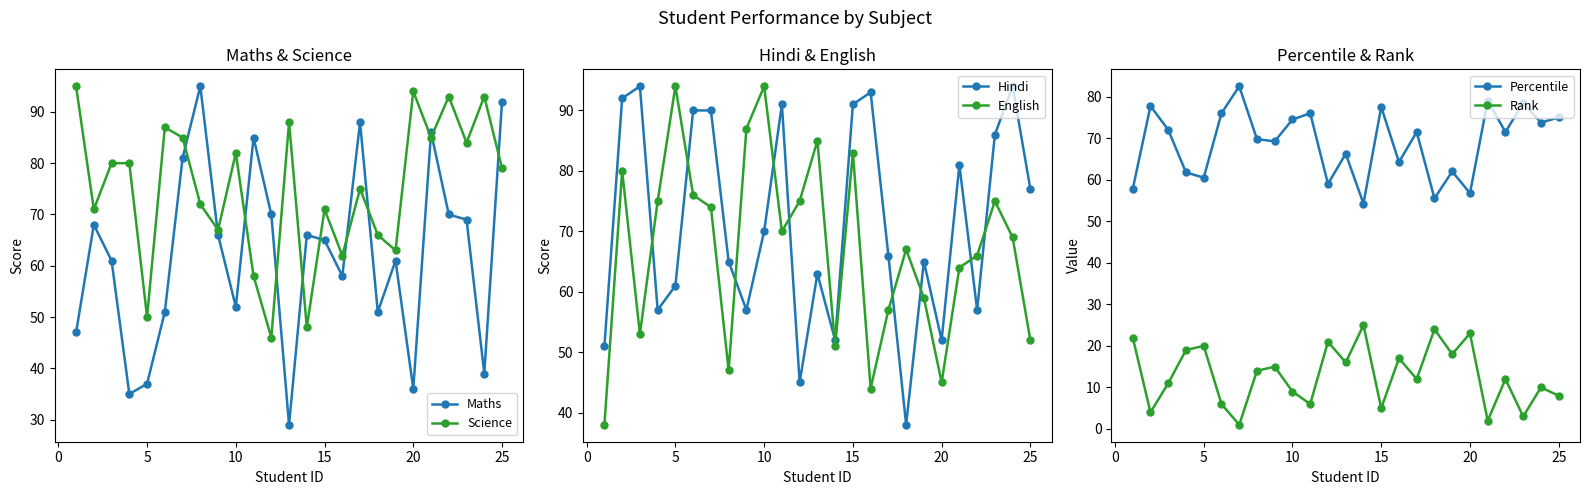

What is the greatest value displayed?

95.0